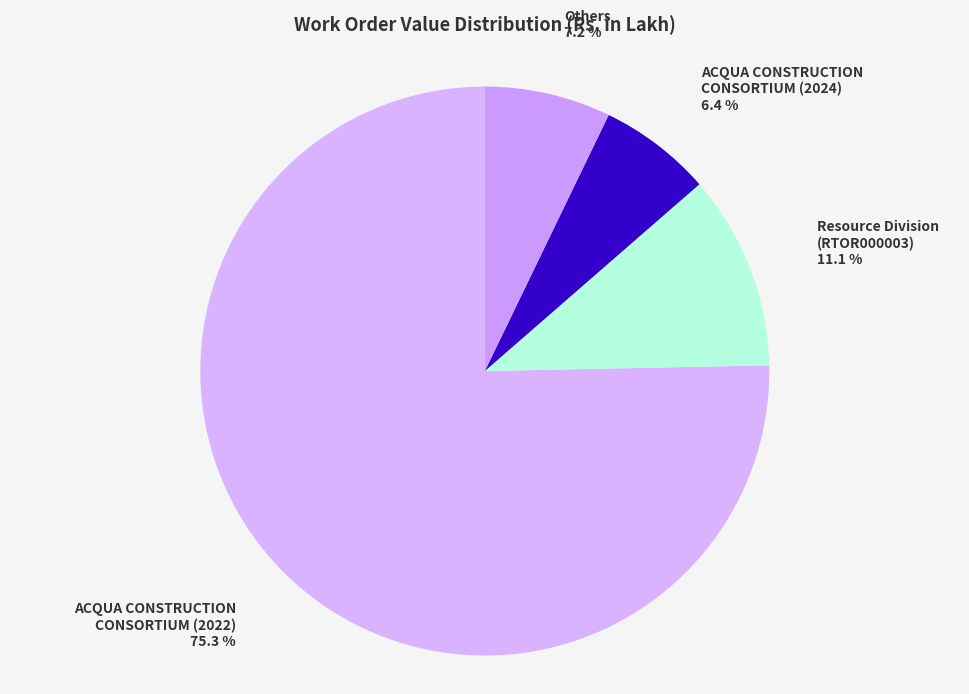

True or false: Resource Division (RTOR000003) accounts for 1% of the total.

False